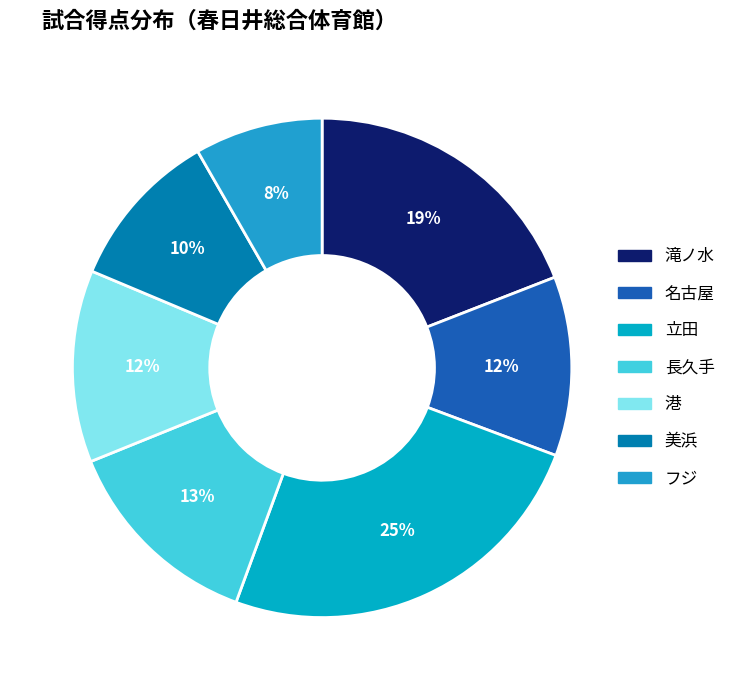

Which category has the biggest portion of the pie?

立田